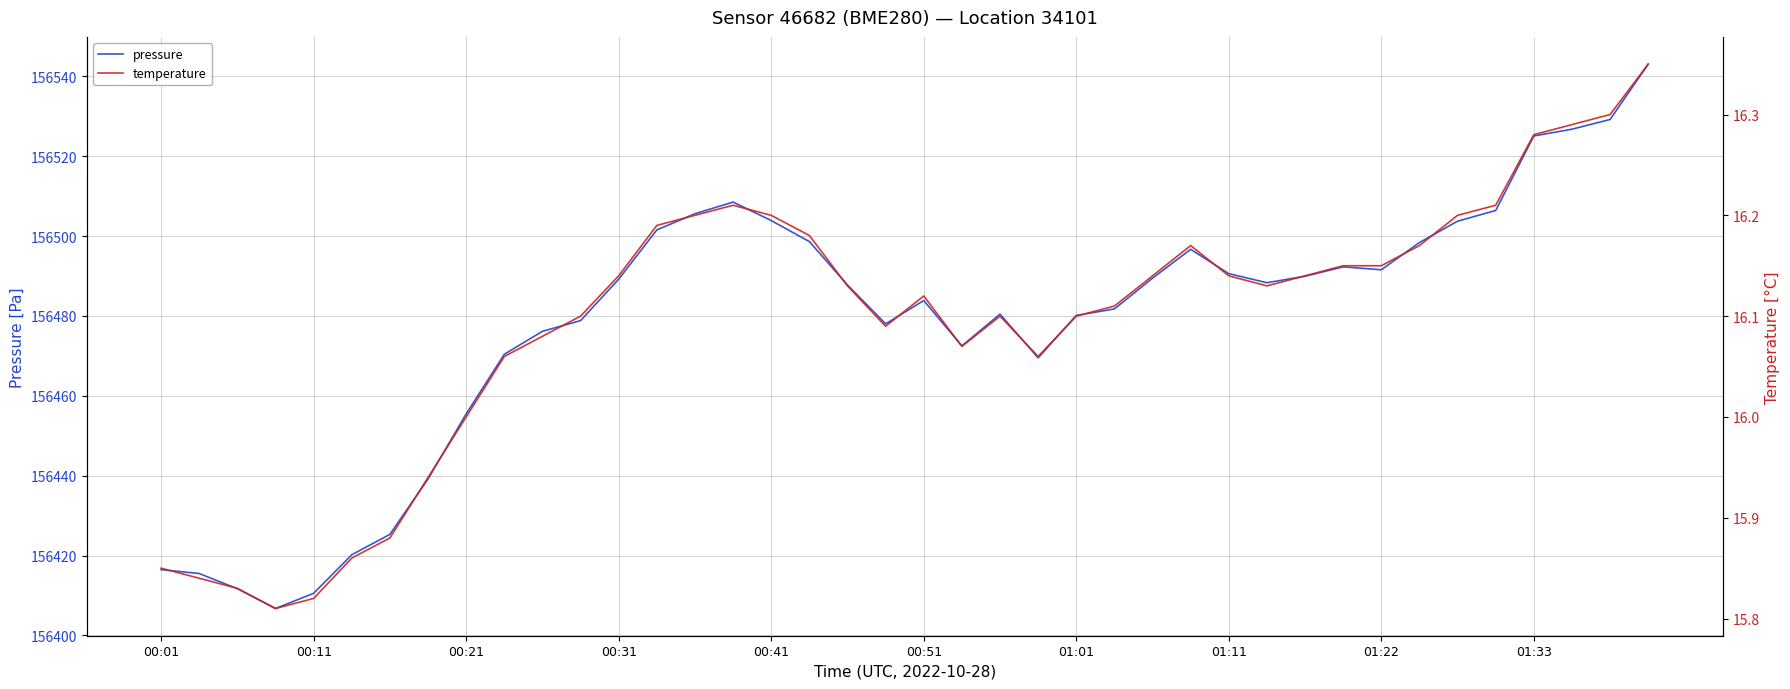

Which category has the highest value across all series?

39